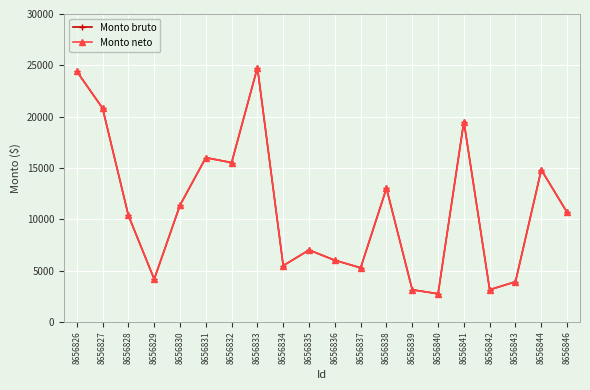

True or false: Monto bruto and Monto neto intersect in this chart.

False